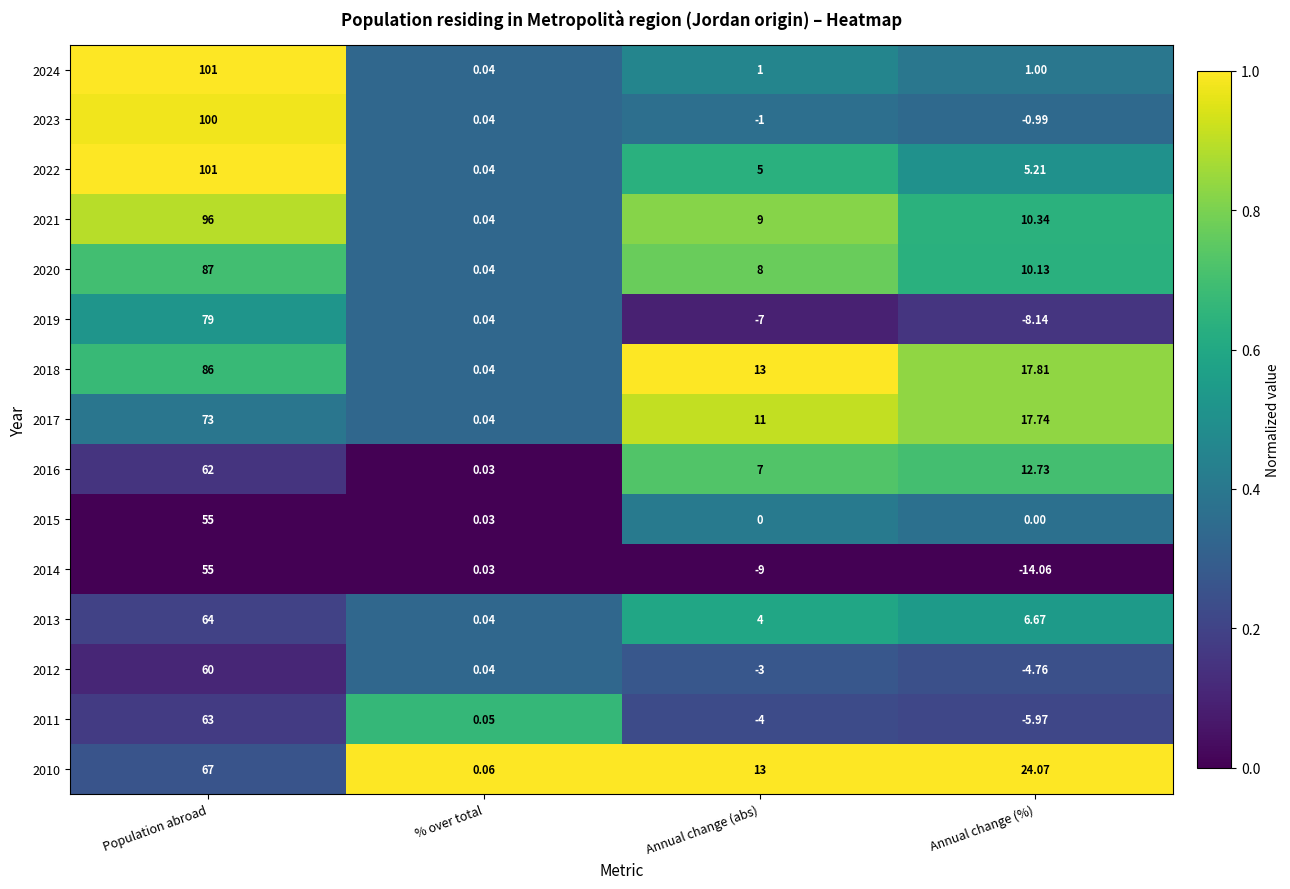

Which series changed the most between Annual change (abs) and Annual change (%)?

2010